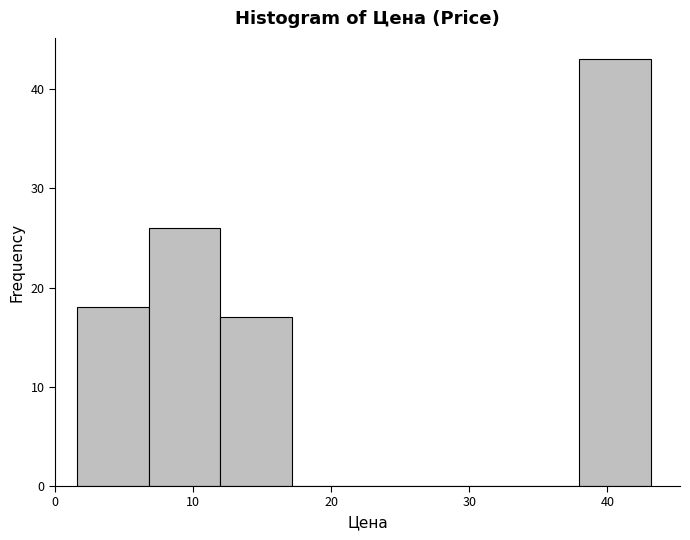

Reading left to right, transcribe this chart: for each bar, give the range it covers on the x-axis and its height. Neither the bar edges nor the heights are printed on the chart, so give them approximately, as read against the axes.

2 to 7: 18
7 to 12: 26
12 to 17: 17
17 to 22: 0
22 to 28: 0
28 to 33: 0
33 to 38: 0
38 to 43: 43